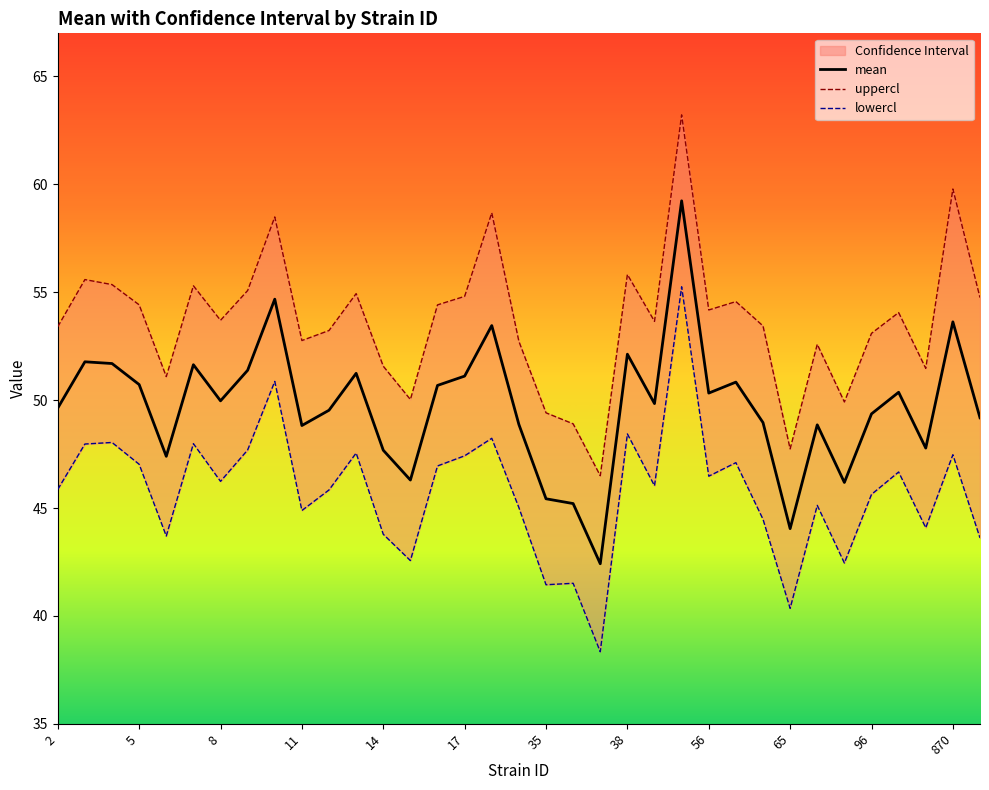

What are all the series names shown in the legend?

mean, uppercl, lowercl